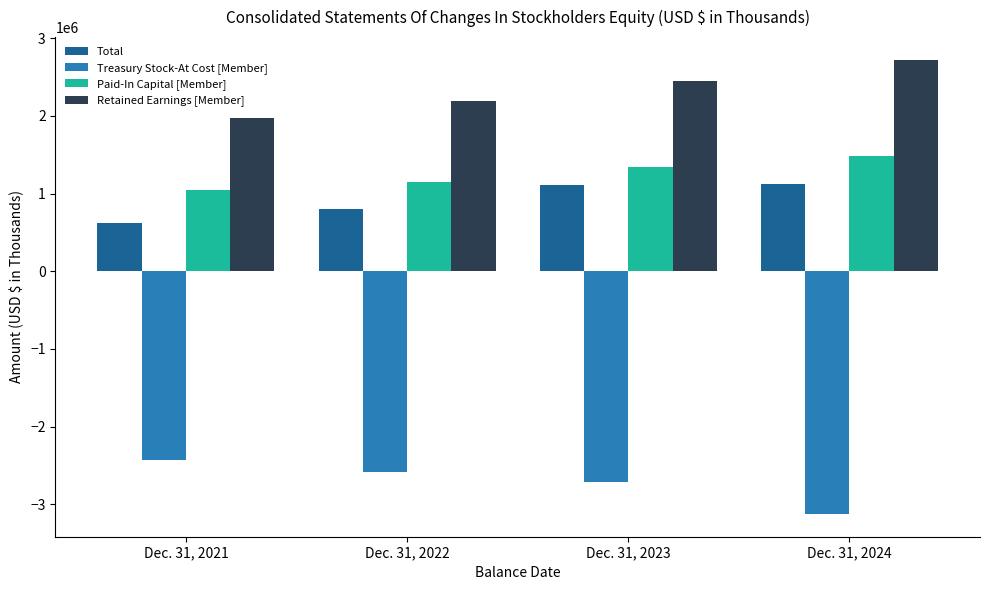

What is the total value across all series at Dec. 31, 2024?

2198341